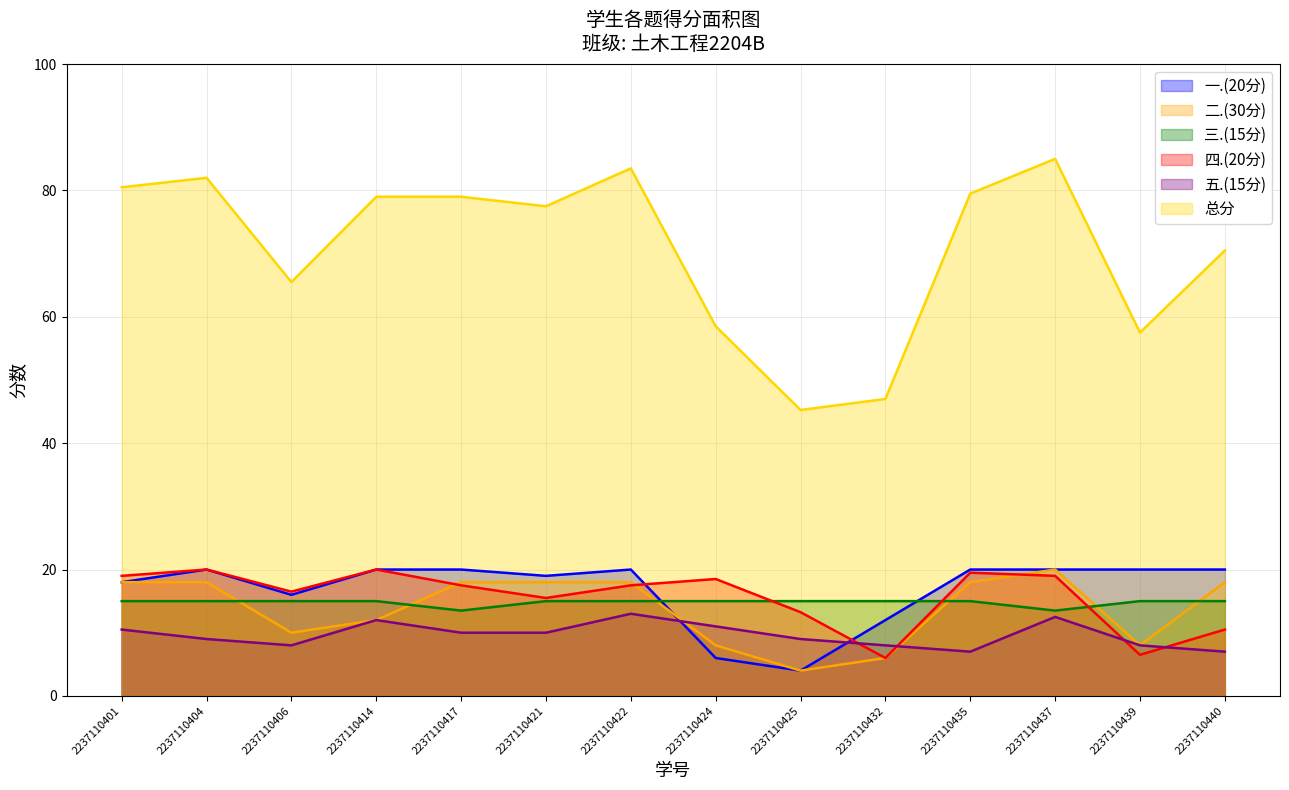

After their last crossing, which series has the higher values: 一.(20分) or 五.(15分)?

一.(20分)